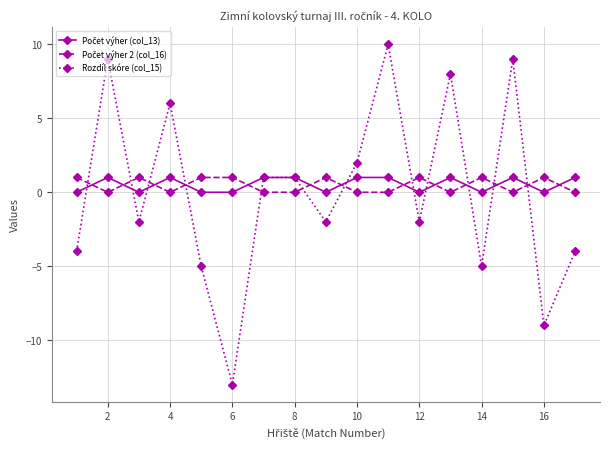

How many interior local valleys does the Rozdíl skóre (col_15) series have?

6